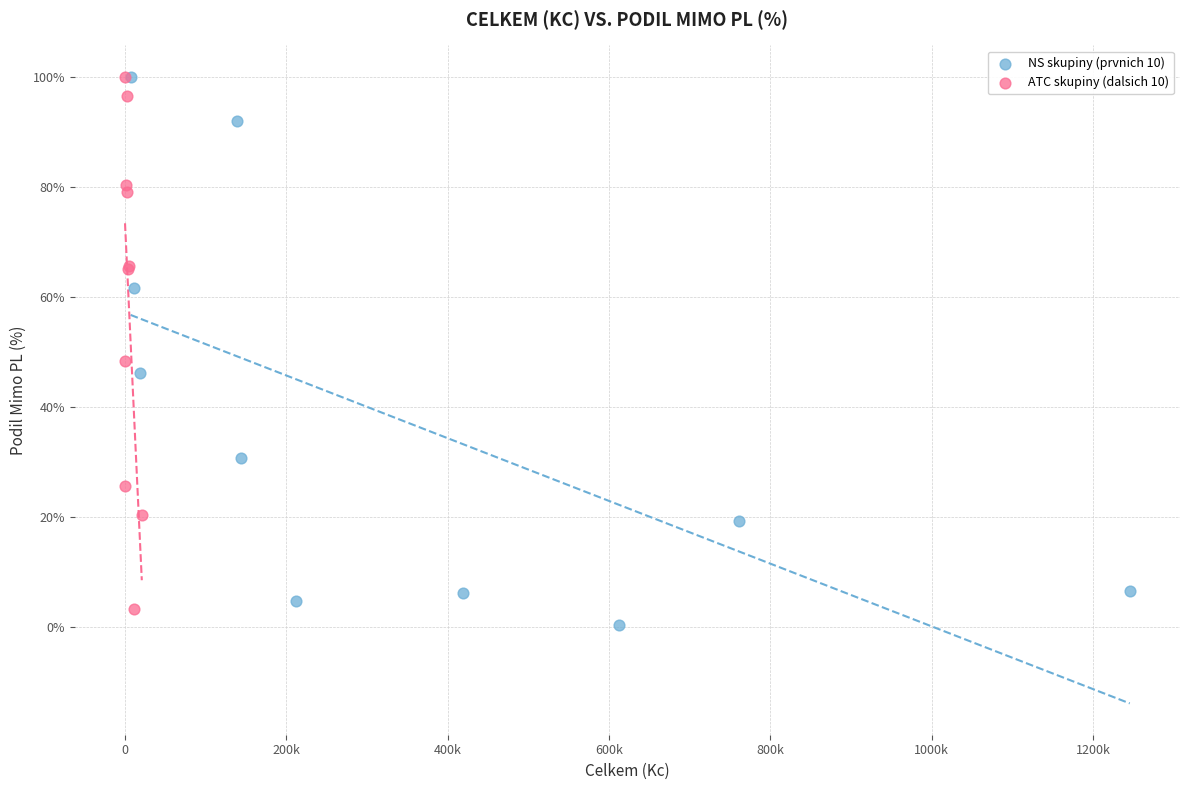

Which series reaches the minimum Y coordinate?

NS skupiny (prvnich 10)